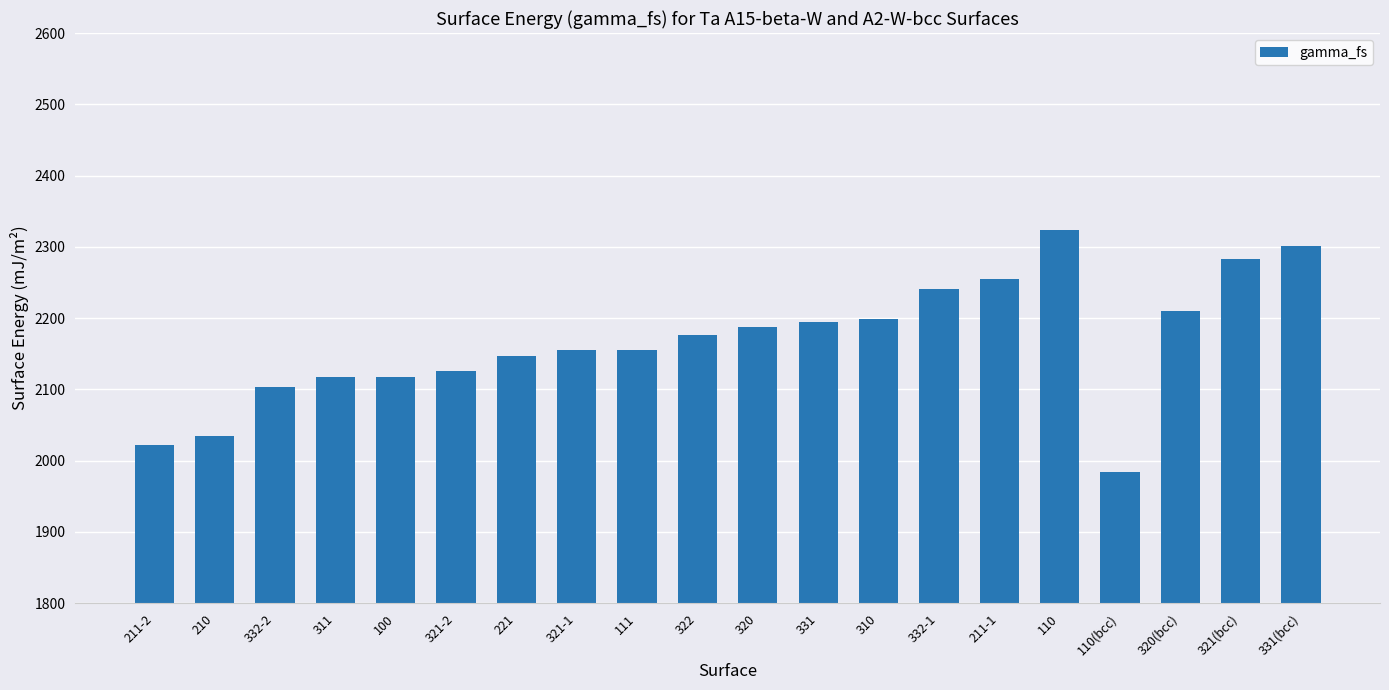

How many categories are shown in the chart?

20